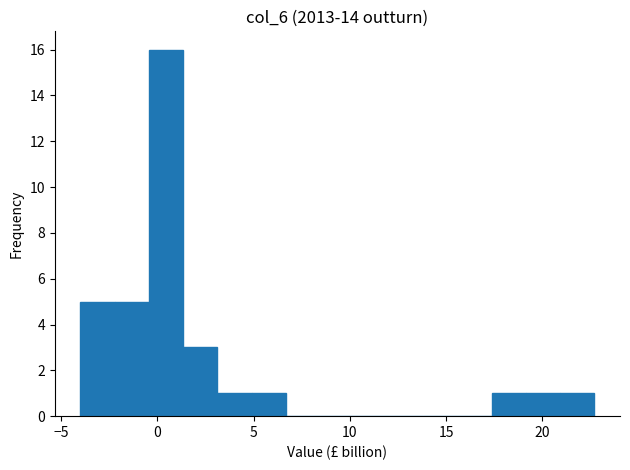

Around what value on the x-axis is the tallest bar? Give the approximate position of its centre, as read against the axis.

0.5